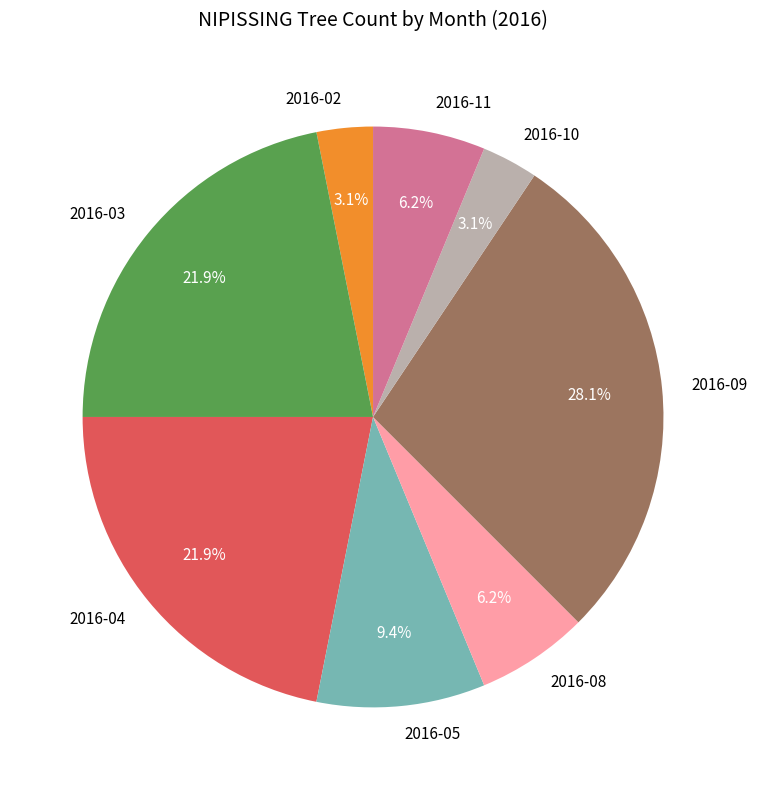

Between 2016-11 and 2016-03, which is larger?

2016-03